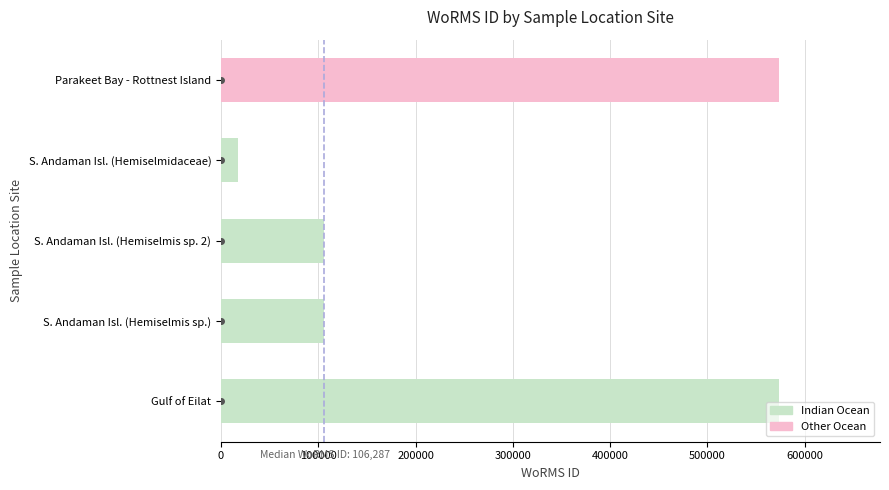

Approximately how many times larger is the value at Parakeet Bay - Rottnest Island compared to S. Andaman Isl. (Hemiselmidaceae)?

32.5